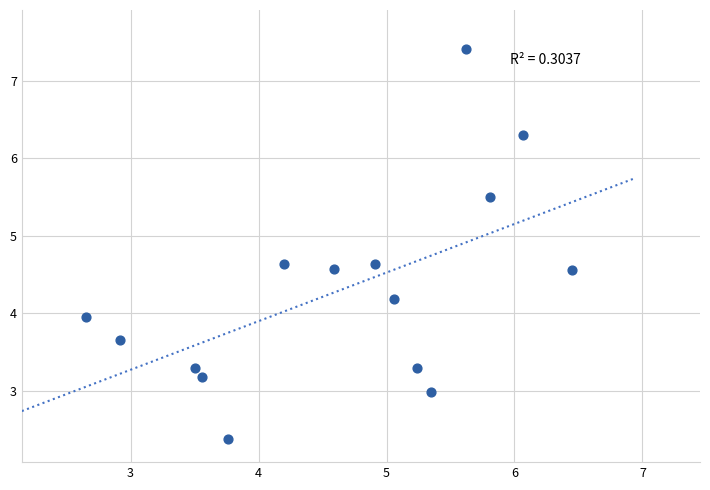

What is the range of X values (max minus min)?

3.8